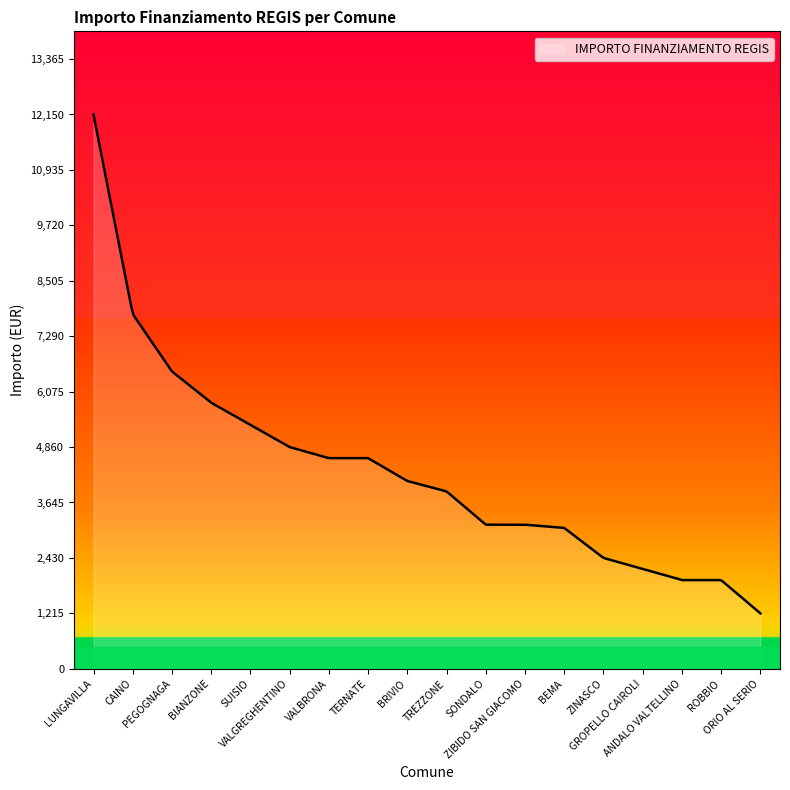

What is the greatest value displayed?

12150.0